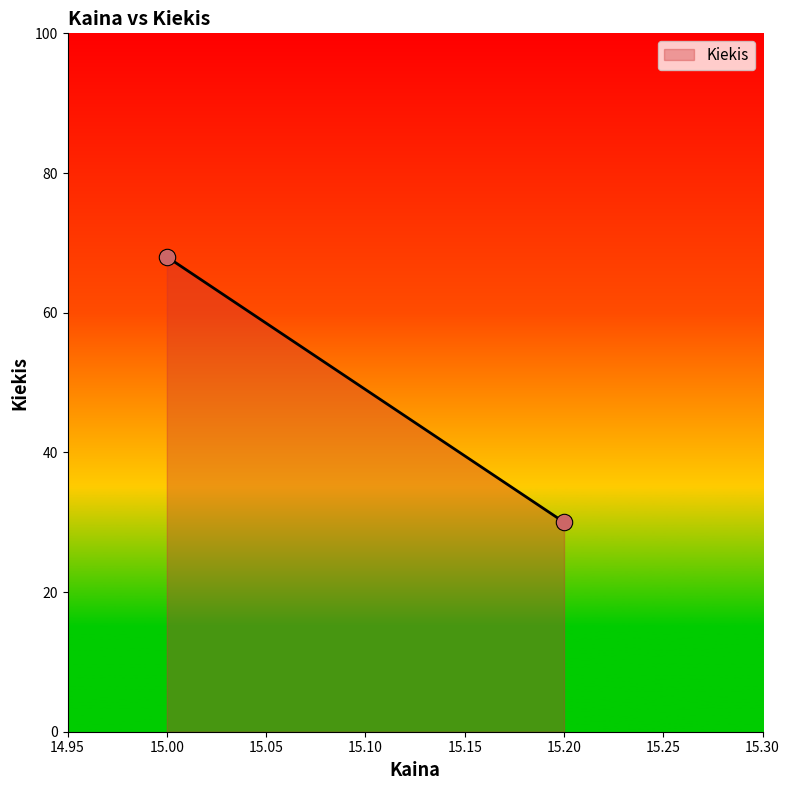

What is the range of Y values (max minus min)?

38